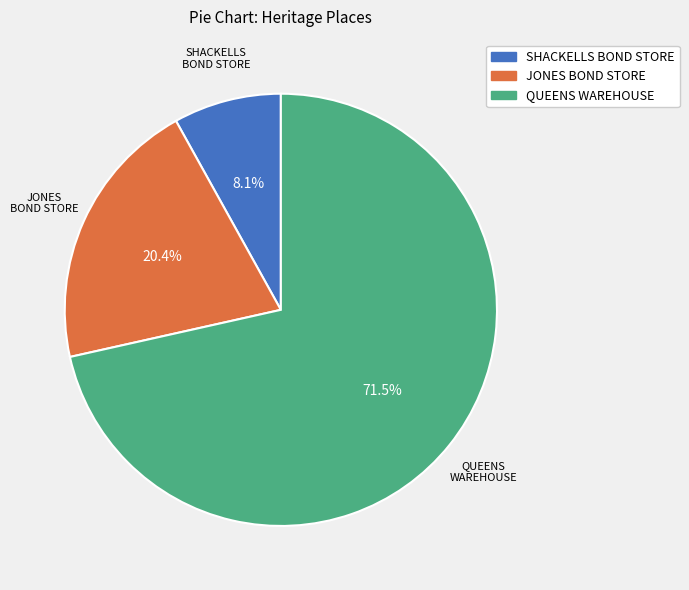

Is it true that JONES BOND STORE is 20% of the pie?

True